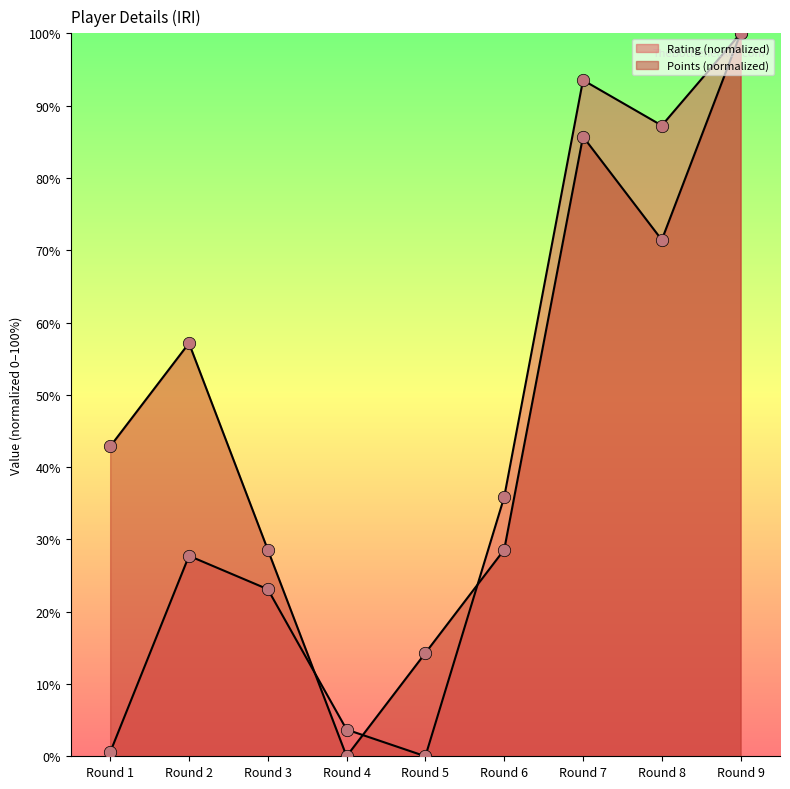

Which series contains the highest Y value?

Rating